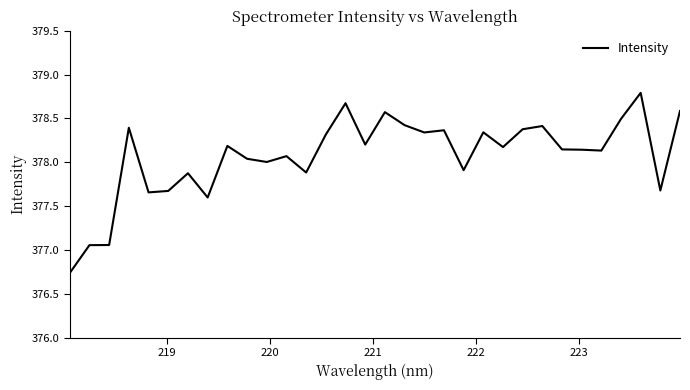

What is the difference between the maximum and minimum values?

2.1